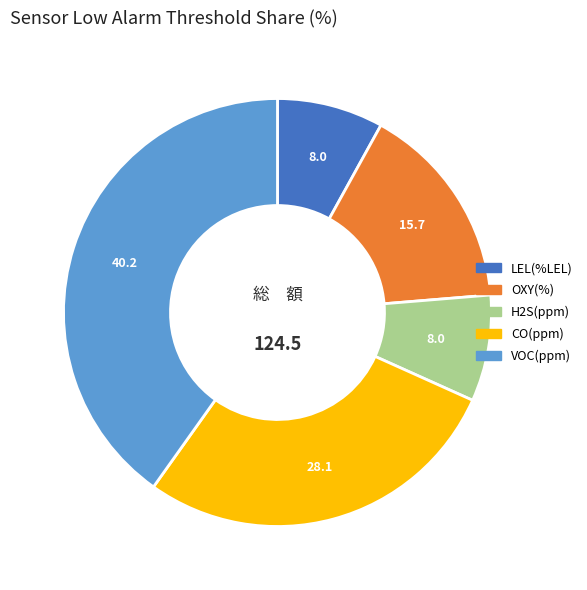

Count the number of slices in the pie.

5